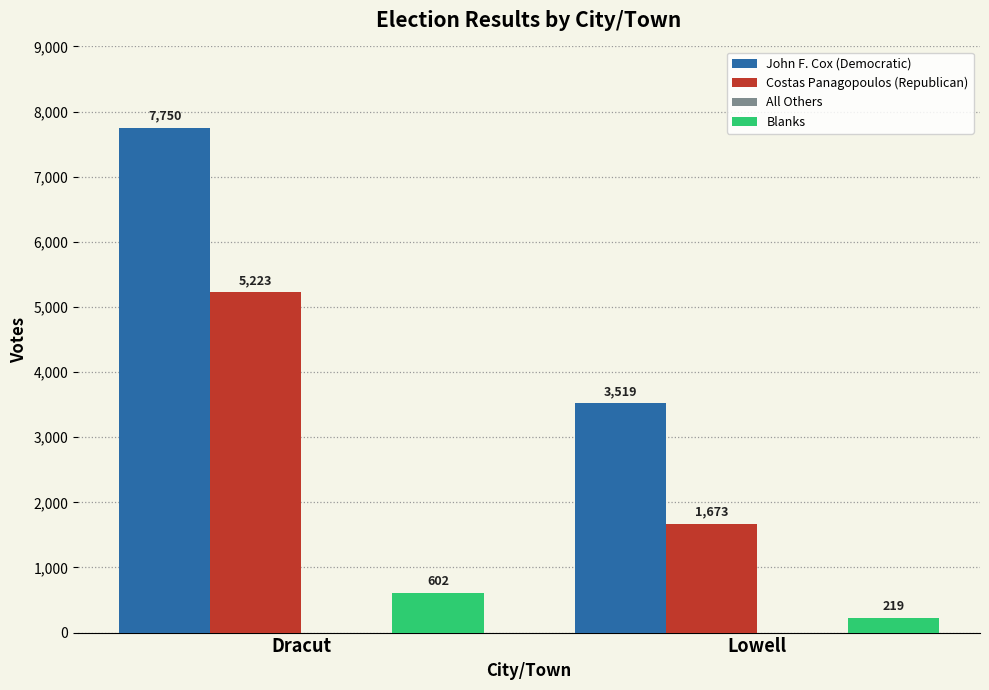

What is the average value of the Costas Panagopoulos (Republican) series?

3448